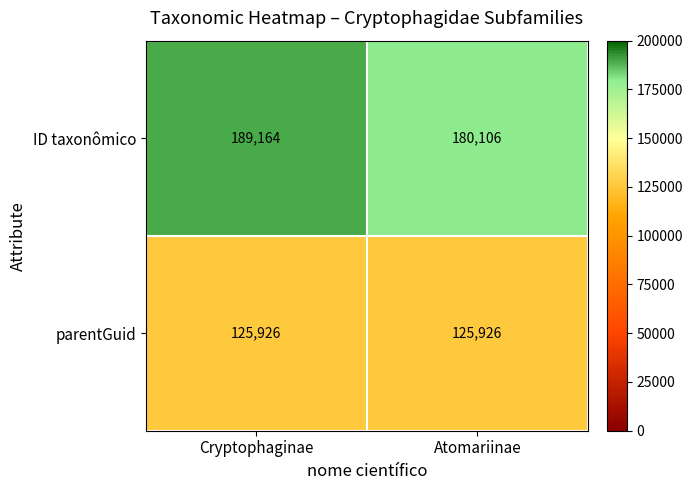

Which category has the highest value across all series?

Cryptophaginae